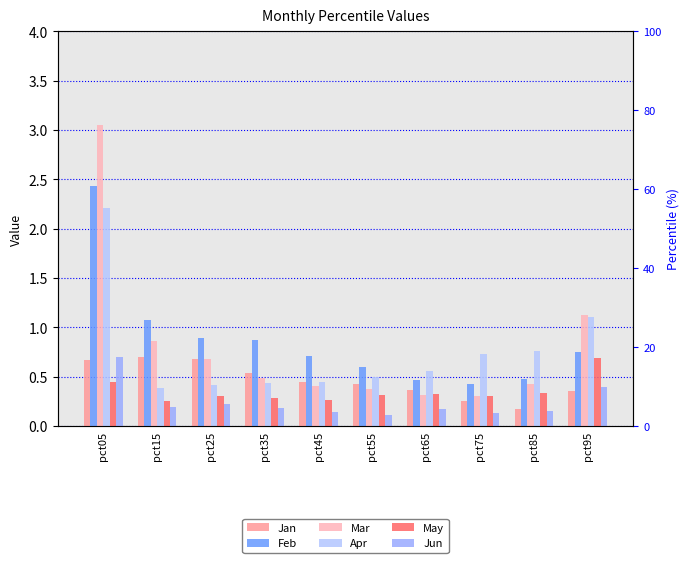

Reading left to right, list all the values displayed in this chart.

Jan: 0.7	0.7	0.7	0.5	0.4	0.4	0.4	0.2	0.2	0.4
Feb: 2.4	1.1	0.9	0.9	0.7	0.6	0.5	0.4	0.5	0.8
Mar: 3.0	0.9	0.7	0.5	0.4	0.4	0.3	0.3	0.4	1.1
Apr: 2.2	0.4	0.4	0.4	0.4	0.5	0.6	0.7	0.8	1.1
May: 0.5	0.3	0.3	0.3	0.3	0.3	0.3	0.3	0.3	0.7
Jun: 0.7	0.2	0.2	0.2	0.1	0.1	0.2	0.1	0.2	0.4